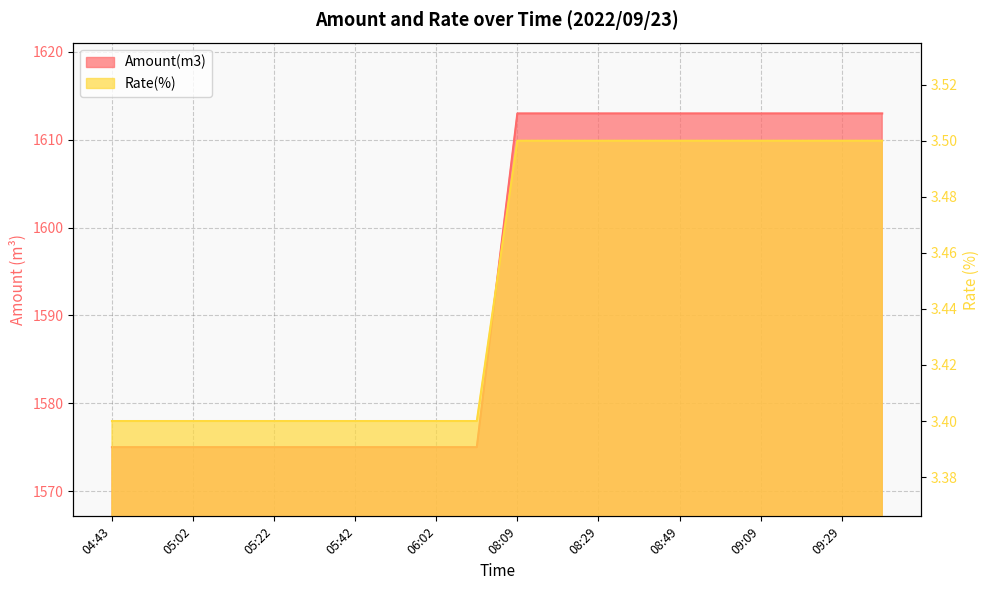

The value of Amount(m3) at 09:39 is 1010.6. True or false?

False